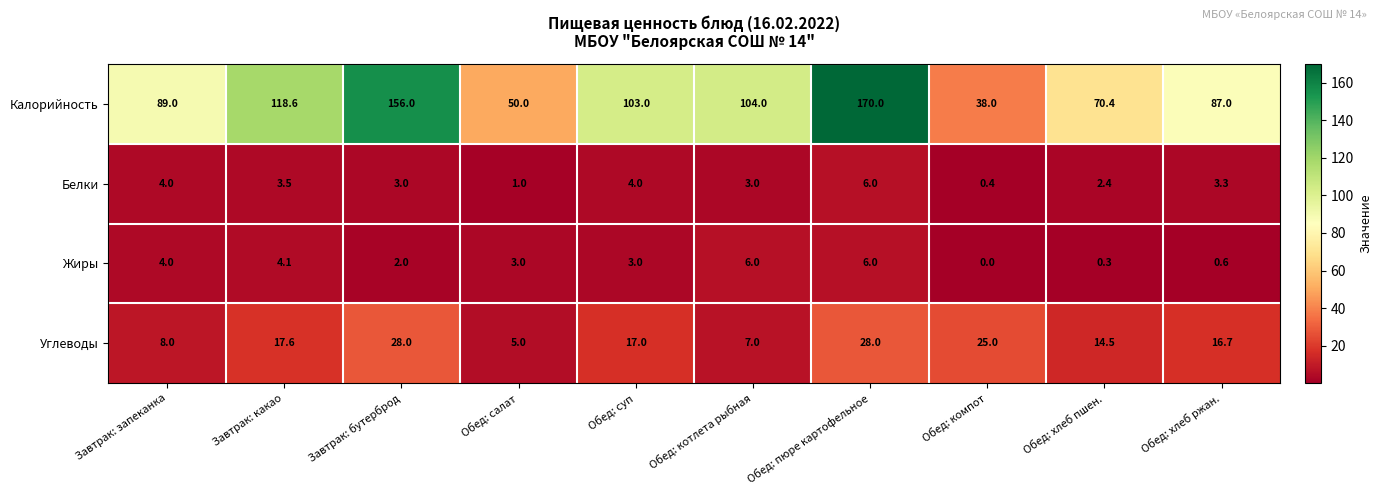

At which label does Жиры first exceed 3?

Завтрак: запеканка